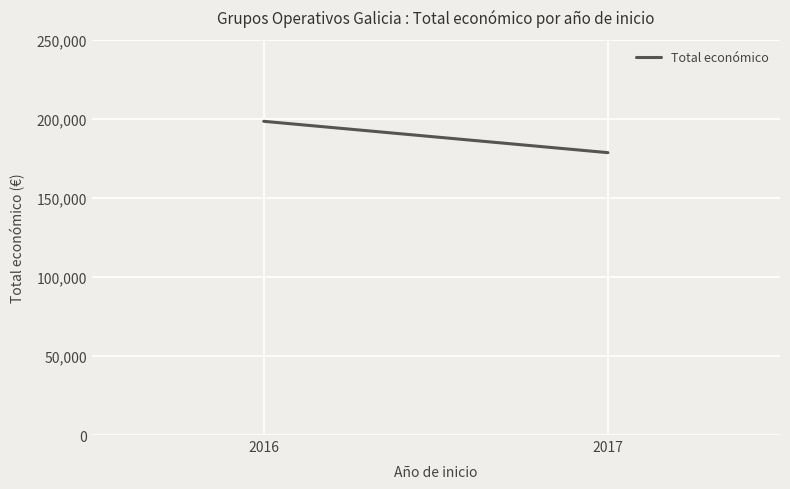

What is the difference between the values at 2017 and 2016?

19824.0